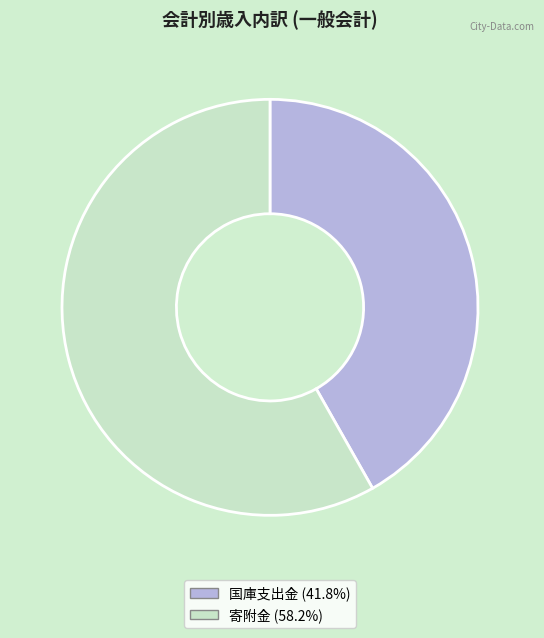

Is 寄附金 the majority of the pie?

Yes